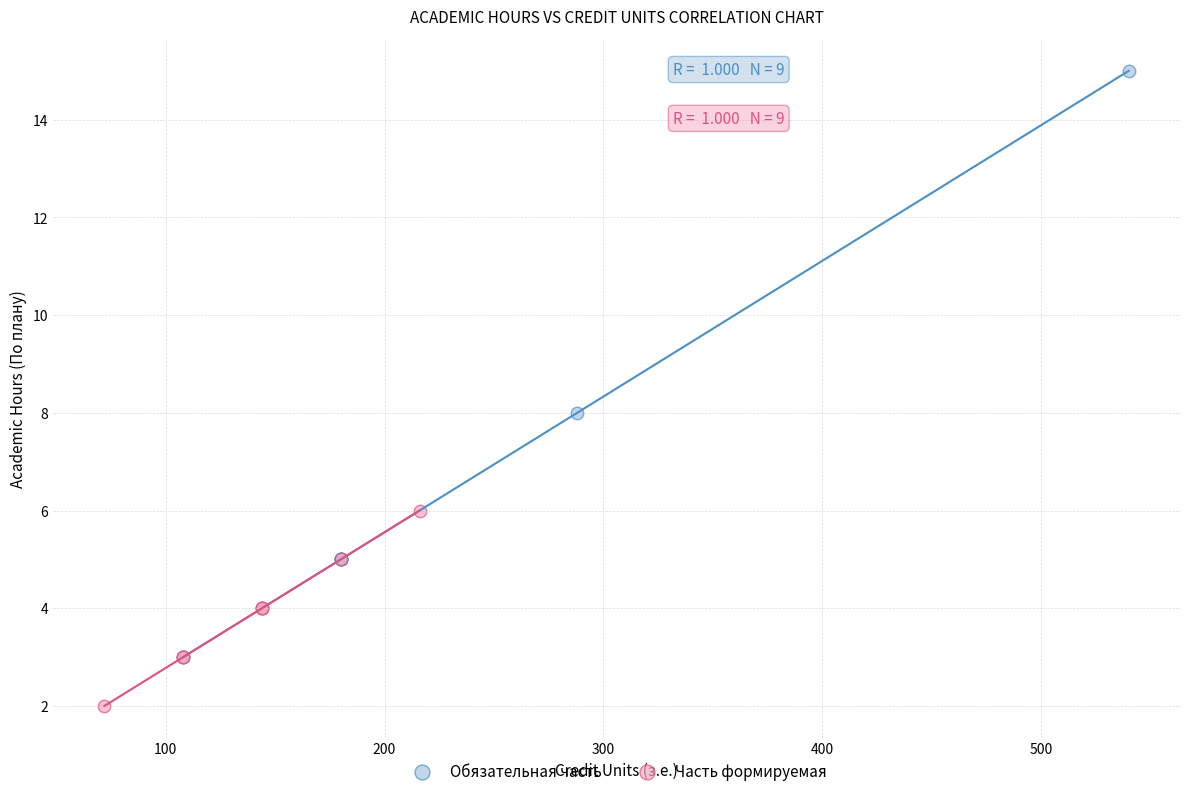

Which series contains the highest Y value?

Обязательная часть